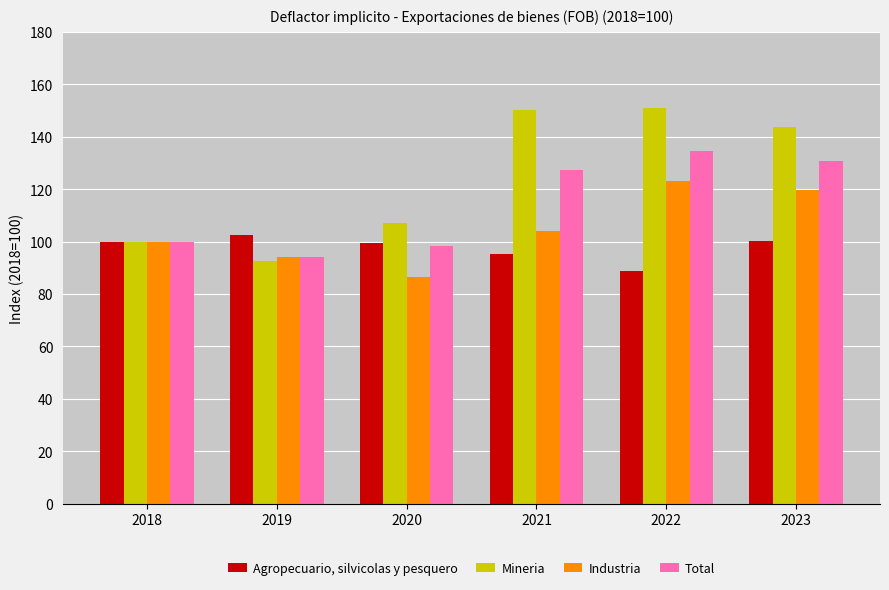

What is the difference between the maximum and minimum values in the Mineria series?

58.4